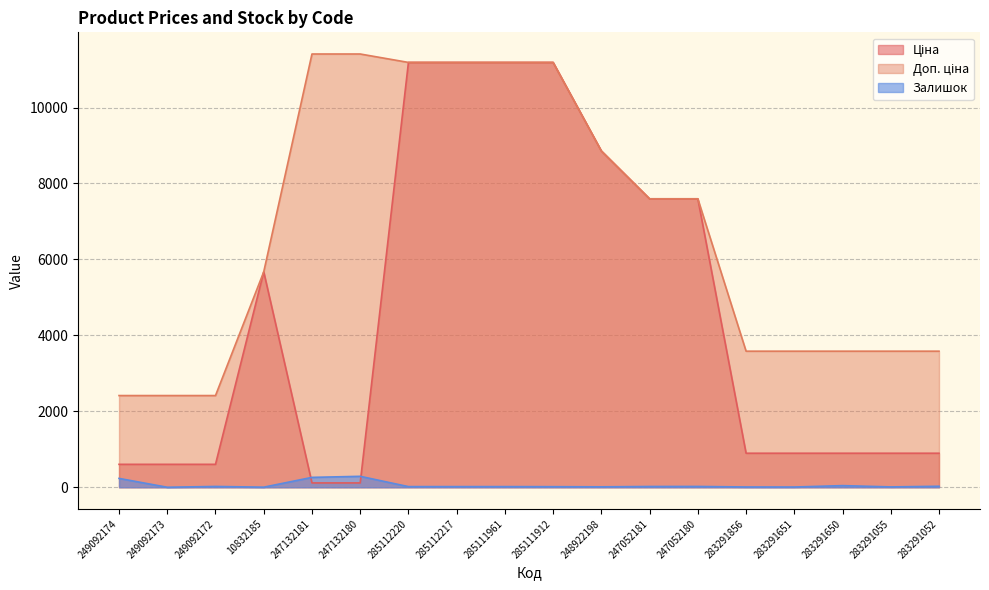

Which category has the lowest value in the Залишок series?

249092173